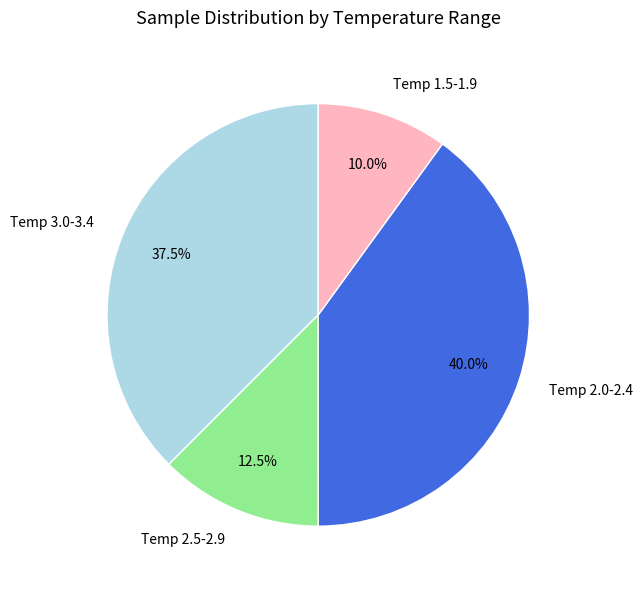

Which slice is the largest?

Temp 2.0-2.4